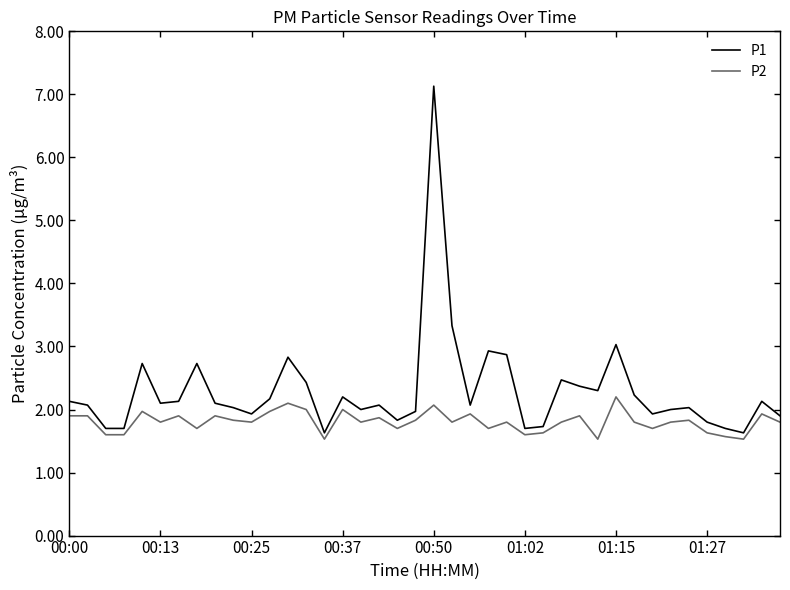

What is the difference between the maximum and minimum values in the P2 series?

0.7